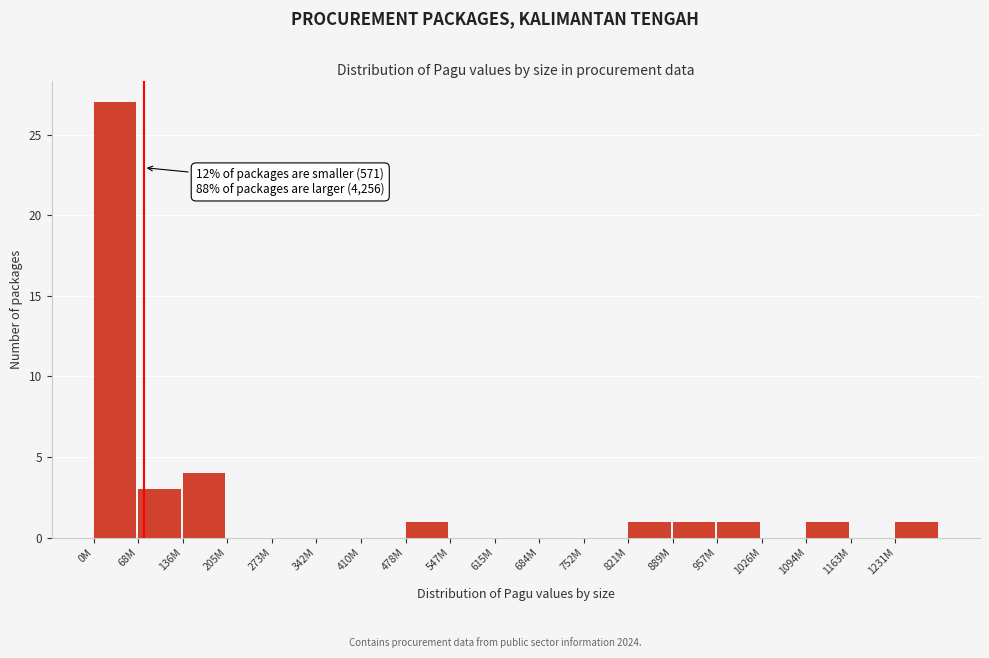

Reading right to left, extract all data points from this chart.

1231M=1	1163M=0	1094M=1	1026M=0	957M=1	889M=1	821M=1	752M=0	684M=0	615M=0	547M=0	478M=1	410M=0	342M=0	273M=0	205M=0	136M=4	68M=3	0M=27